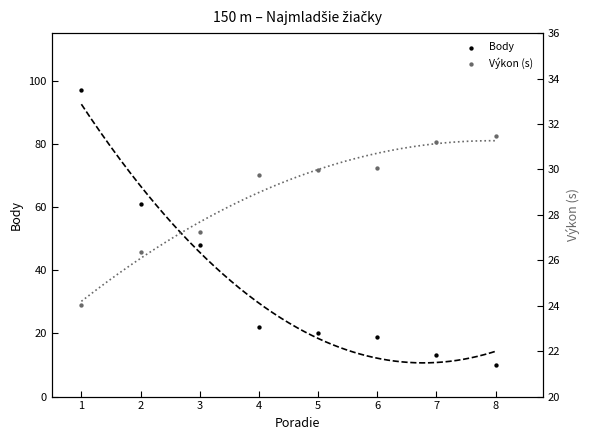

Which series contains the lowest Y value?

Body